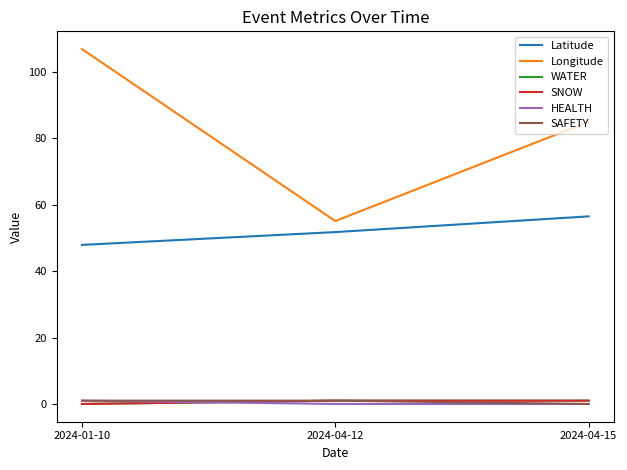

Is this an area chart (filled region under the line)?

No